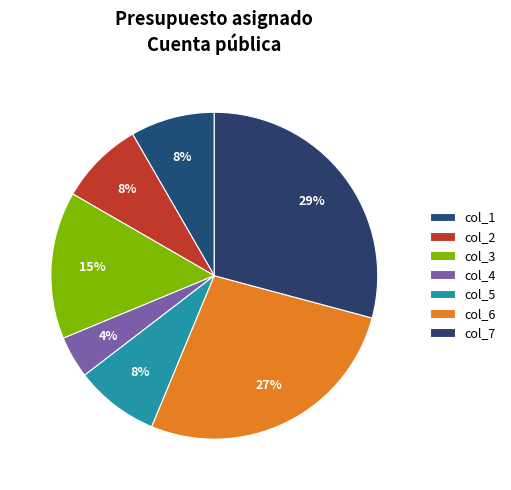

Is it true that col_3 is 9% of the pie?

False